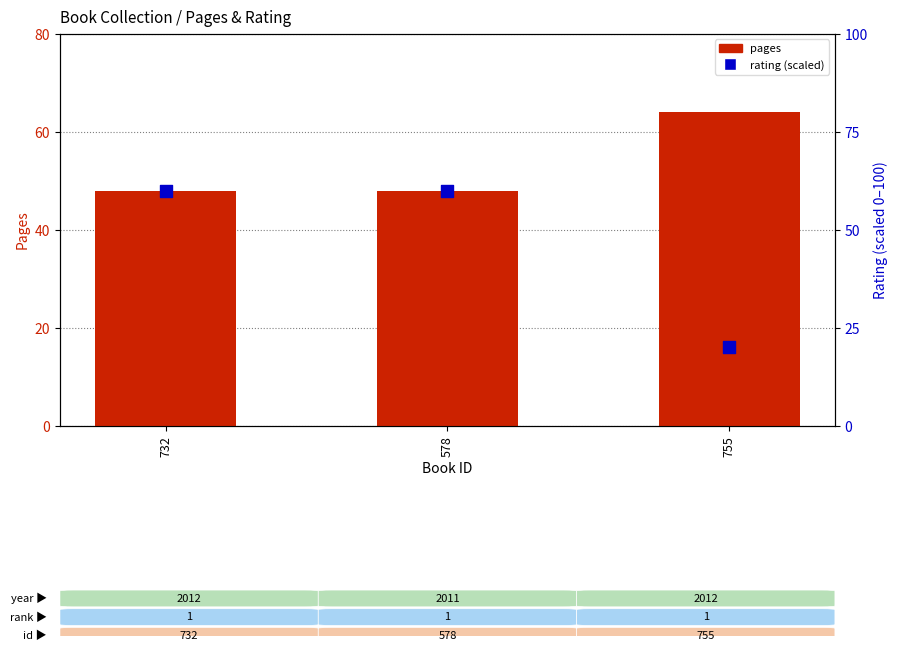

Which series has the largest Y range (max minus min)?

rating (scaled 0-100)